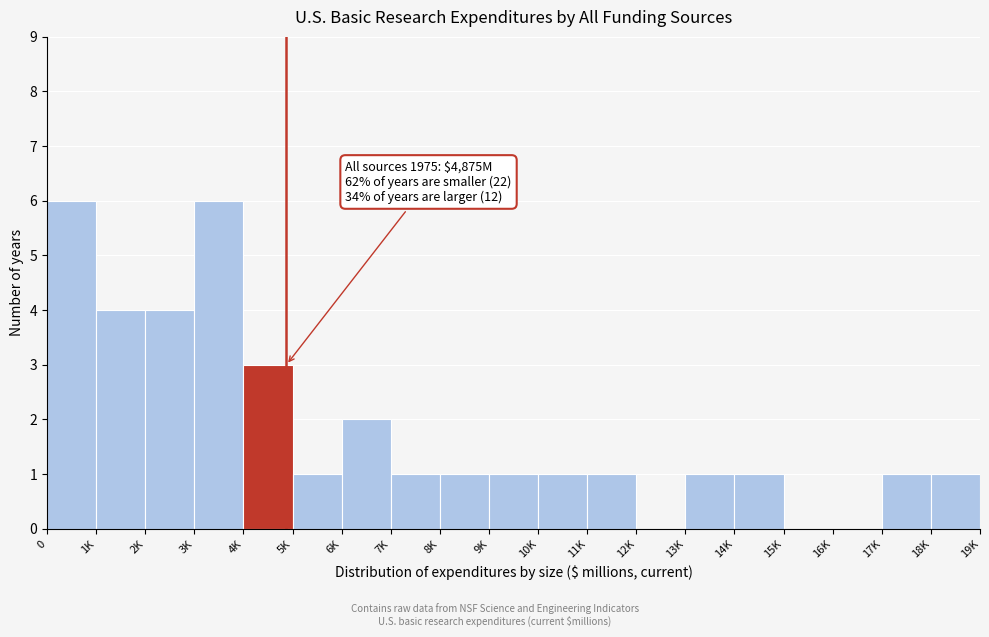

Reading left to right, list all the values displayed in this chart.

0=6	1K=4	2K=4	3K=6	4K=3	5K=1	6K=2	7K=1	8K=1	9K=1	10K=1	11K=1	12K=0	13K=1	14K=1	15K=0	16K=0	17K=1	18K=1